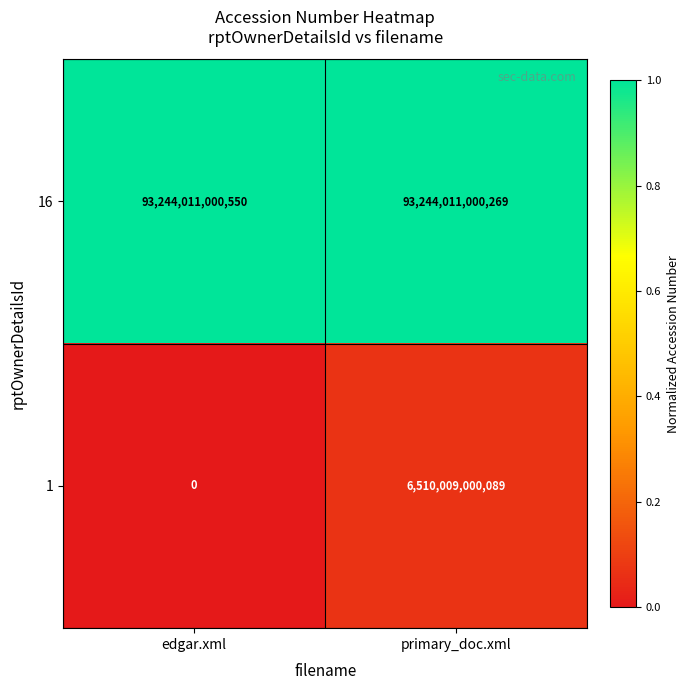

What is the difference between the 16 values at primary_doc.xml and edgar.xml?

281